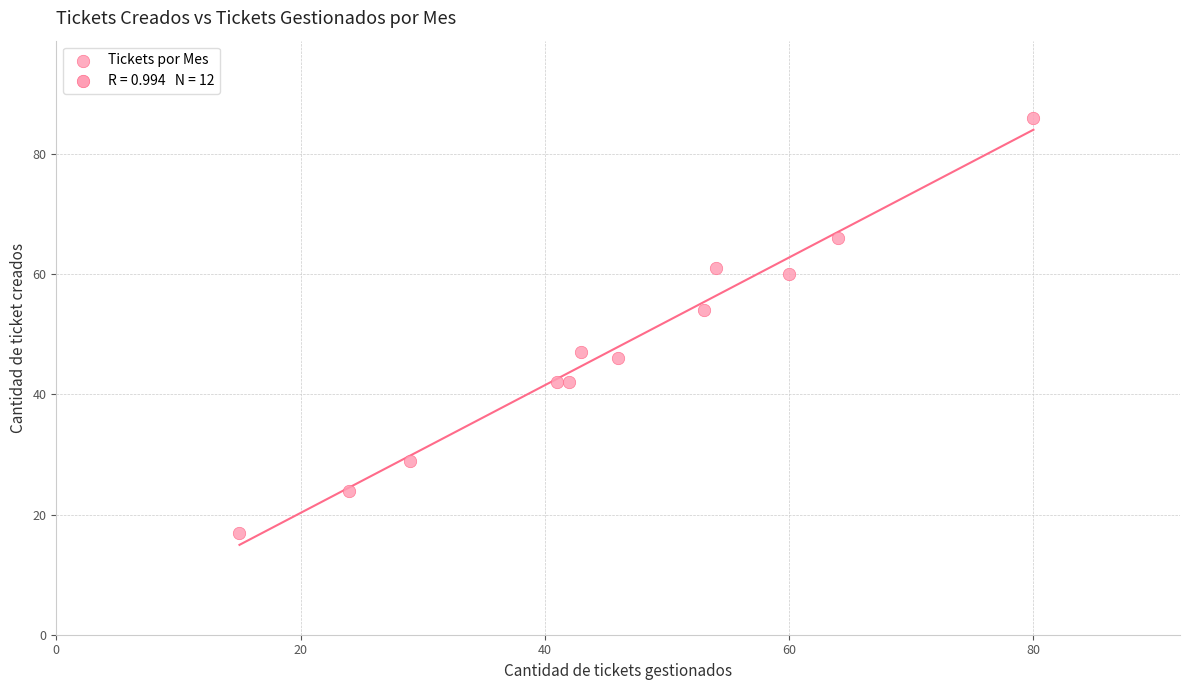

What Y value in the scatter plot is closest to 51?

54